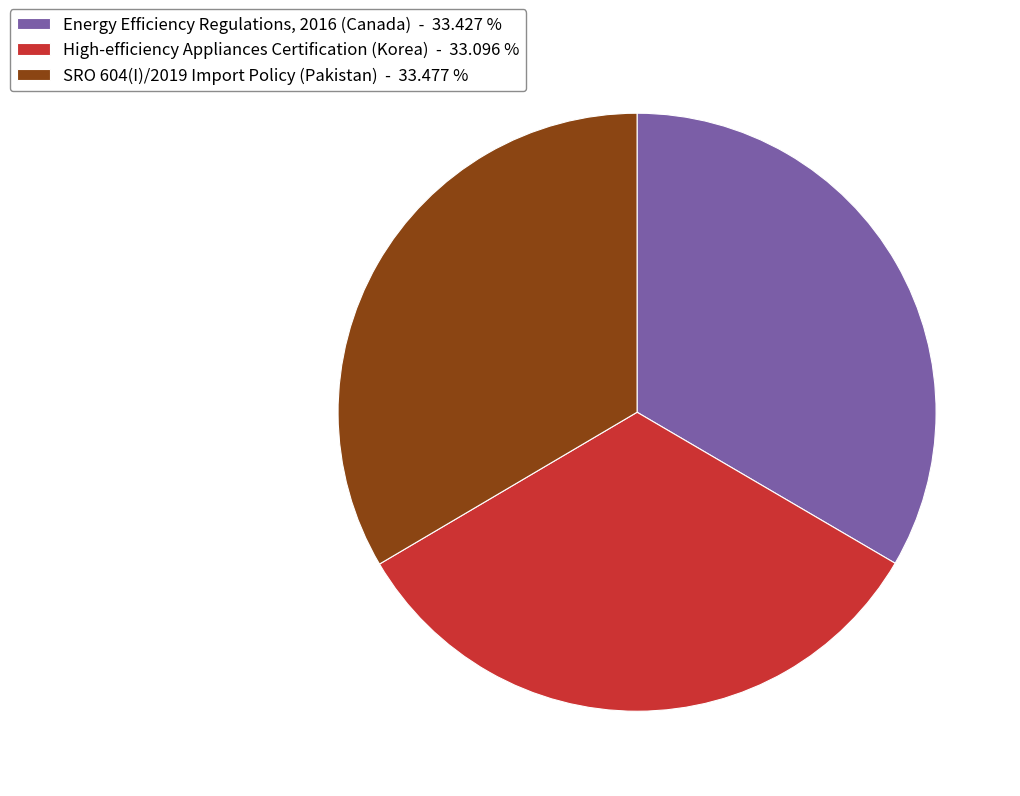

What is the ratio of the value at Energy Efficiency Regulations, 2016 (Canada) - 33.427 % to the value at SRO 604(I)/2019 Import Policy (Pakistan) - 33.477 %?

1.0